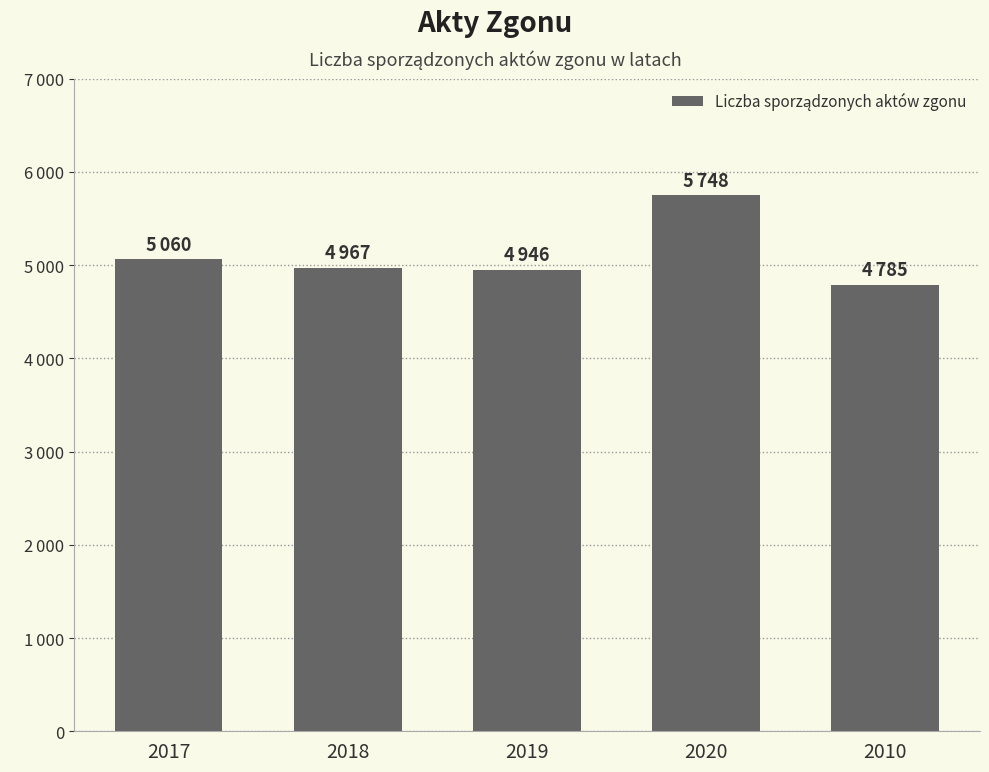

Does the chart contain any negative values?

No